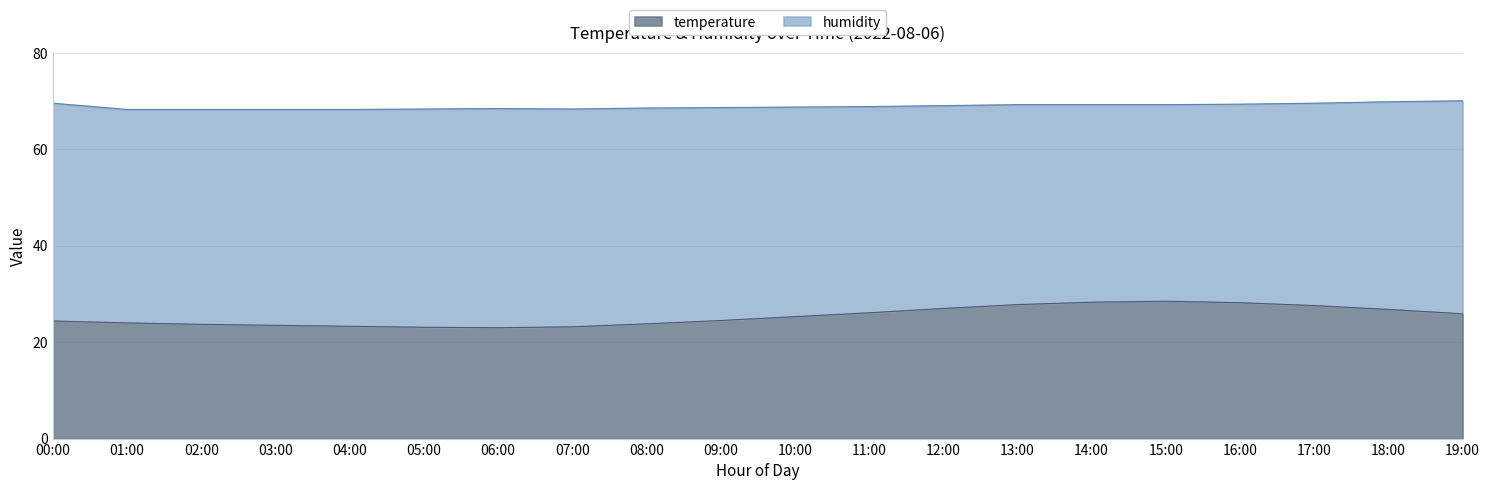

What position from the right is 04:00?

16